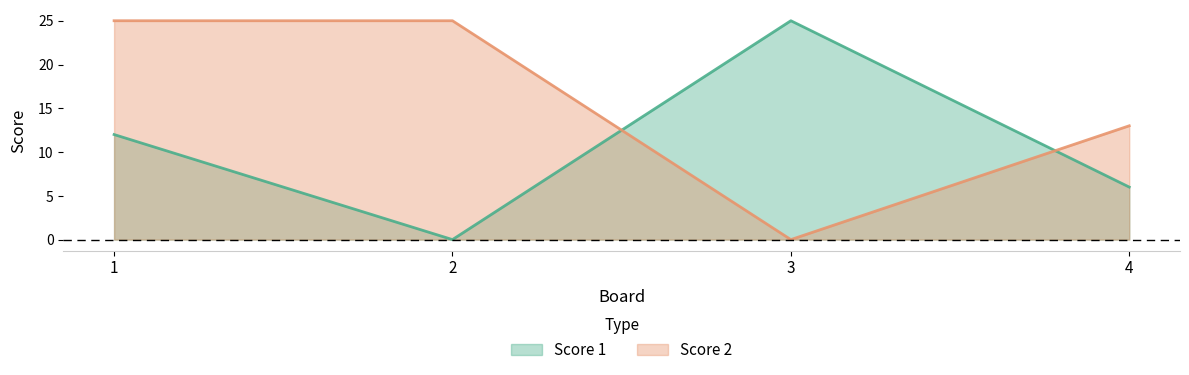

Count the Score 2 values in the range 13 to 25.

3